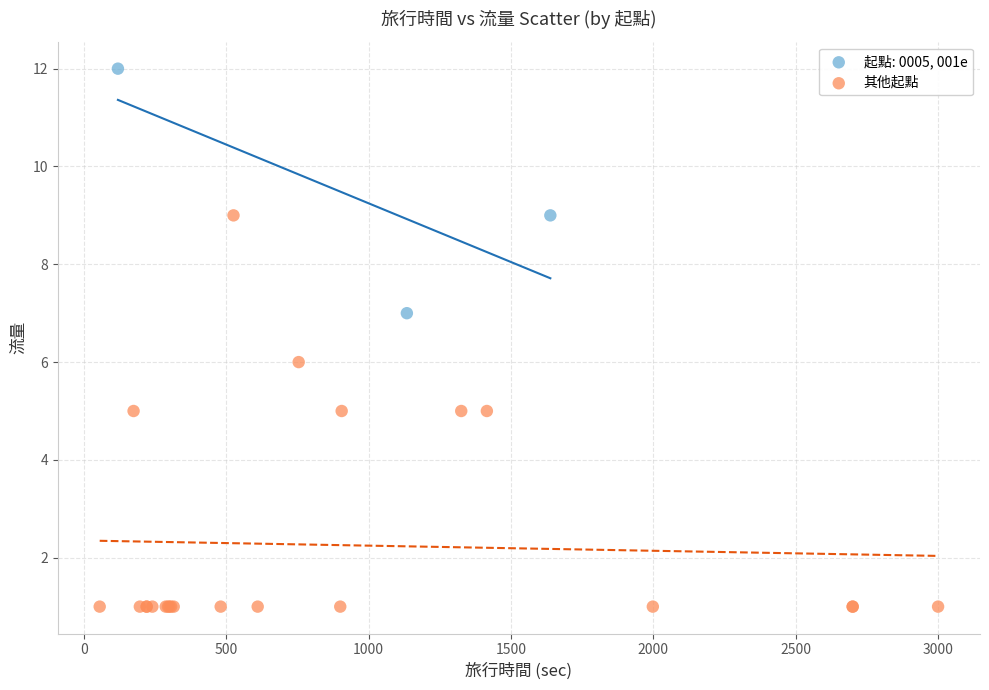

Which series has the widest spread of Y values?

其他起點